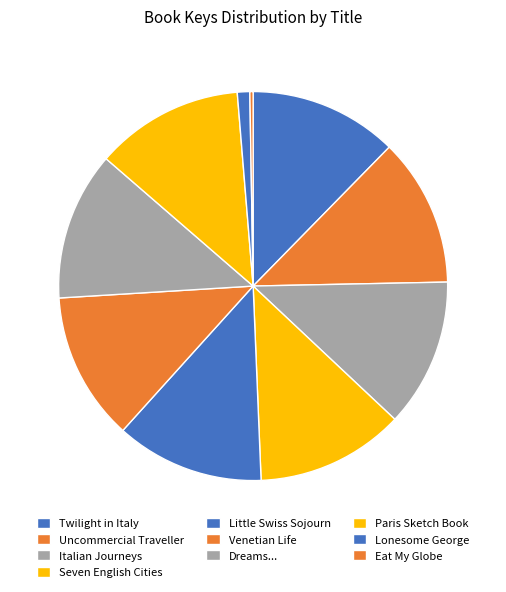

The Twilight in Italy slice represents 22% of the pie. True or false?

False